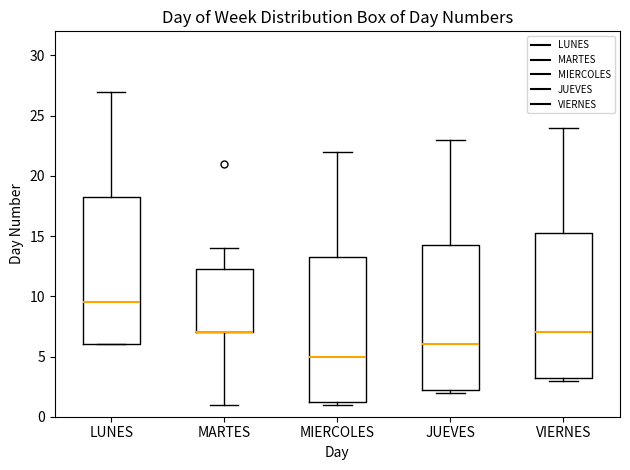

Reading left to right, transcribe this box plot: for each box, give where its median line is, the range the box spans, and where its two whiskers end, as read against the y-axis. The values are not printed on the chart, so give them approximately, as read against the axis.

LUNES: median 9.5, box 6.0 to 18.5, whiskers 6.0 to 27.0
MARTES: median 7.0 (drawn on the box's lower edge), box 7.0 to 12.5, whiskers 1.0 to 14.0
MIERCOLES: median 5.0, box 1.5 to 13.5, whiskers 1.0 to 22.0
JUEVES: median 6.0, box 2.5 to 14.5, whiskers 2.0 to 23.0
VIERNES: median 7.0, box 3.5 to 15.5, whiskers 3.0 to 24.0